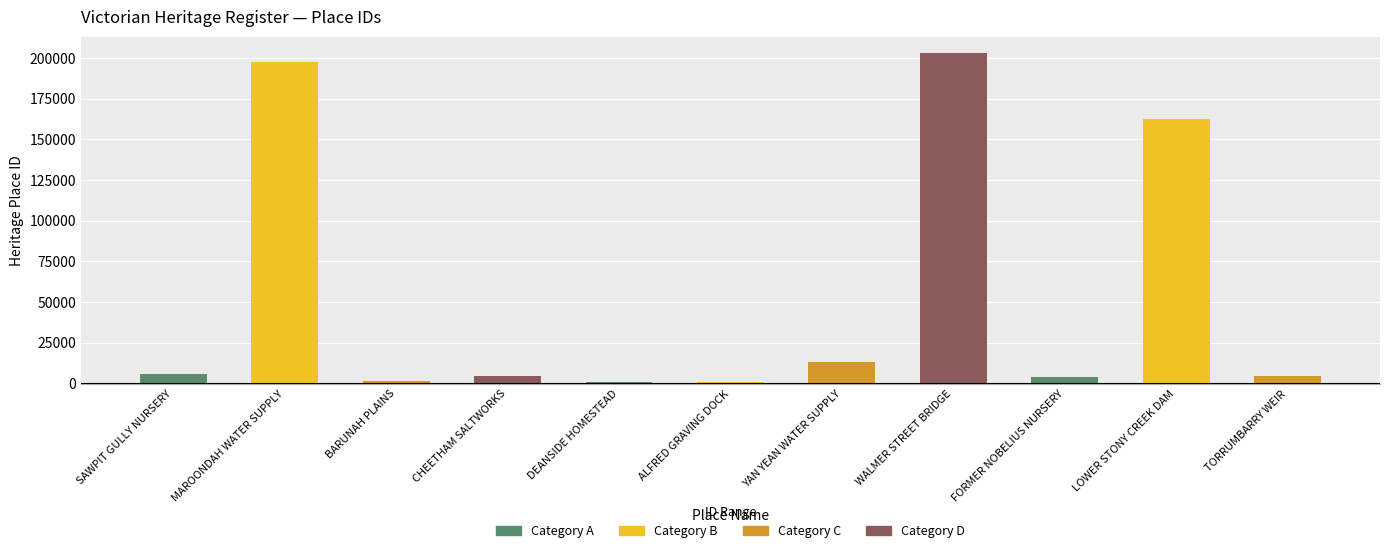

What is the label of the 1st bar from the right?

TORRUMBARRY WEIR